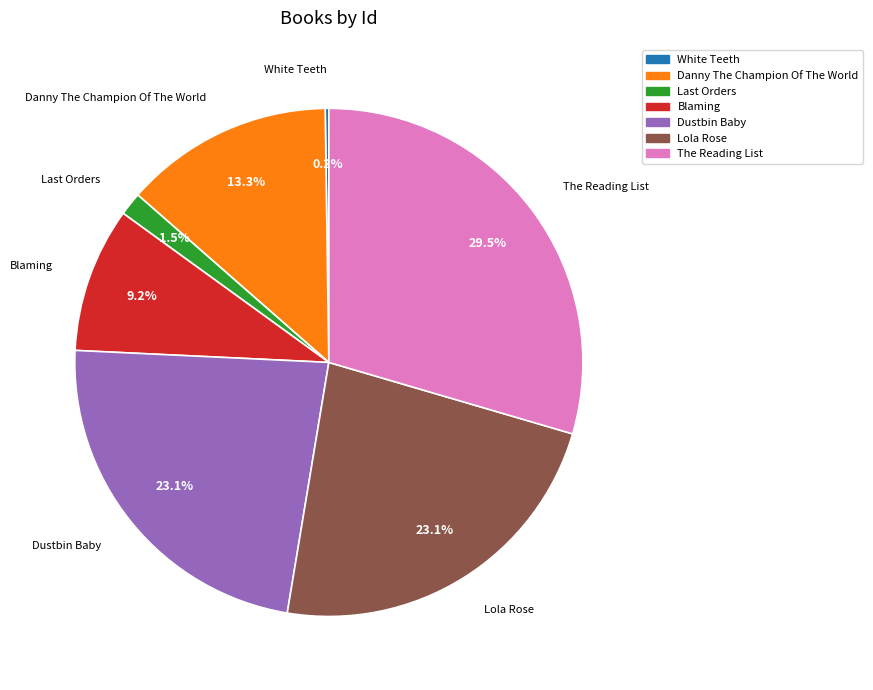

How much of the chart is everything except Dustbin Baby?

76.9%